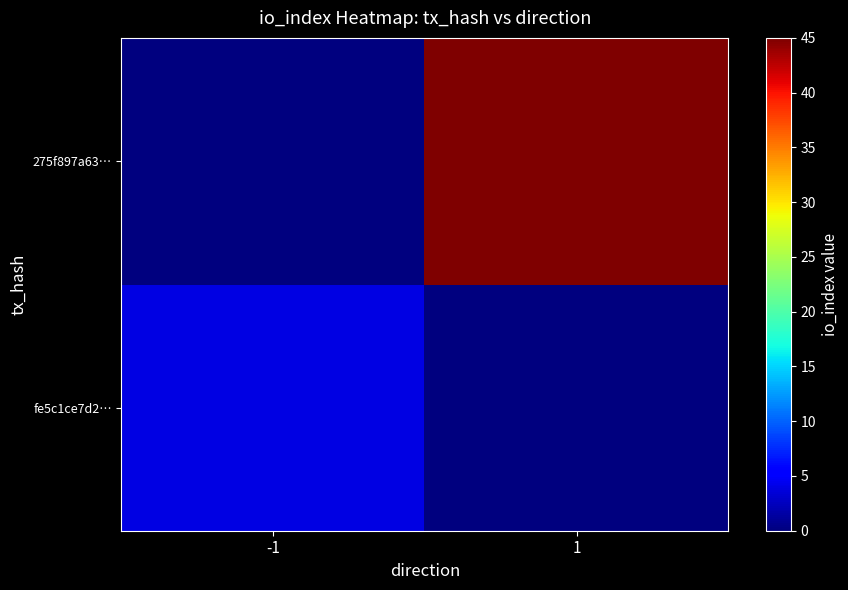

Reading right to left, transcribe all the data shown in this chart.

fe5c1ce7d2…: 1=0	-1=4
275f897a63…: 1=45	-1=0